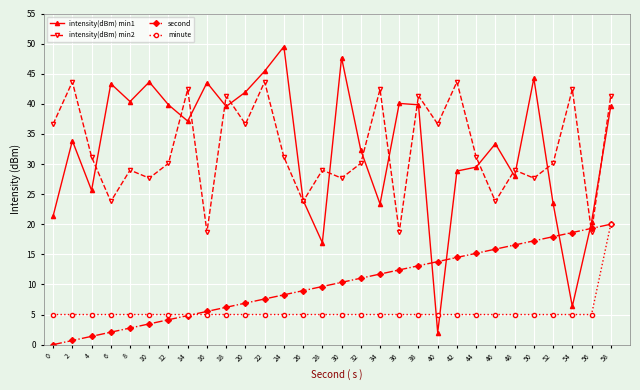

What is the difference between the highest and lowest values at 8?

37.6